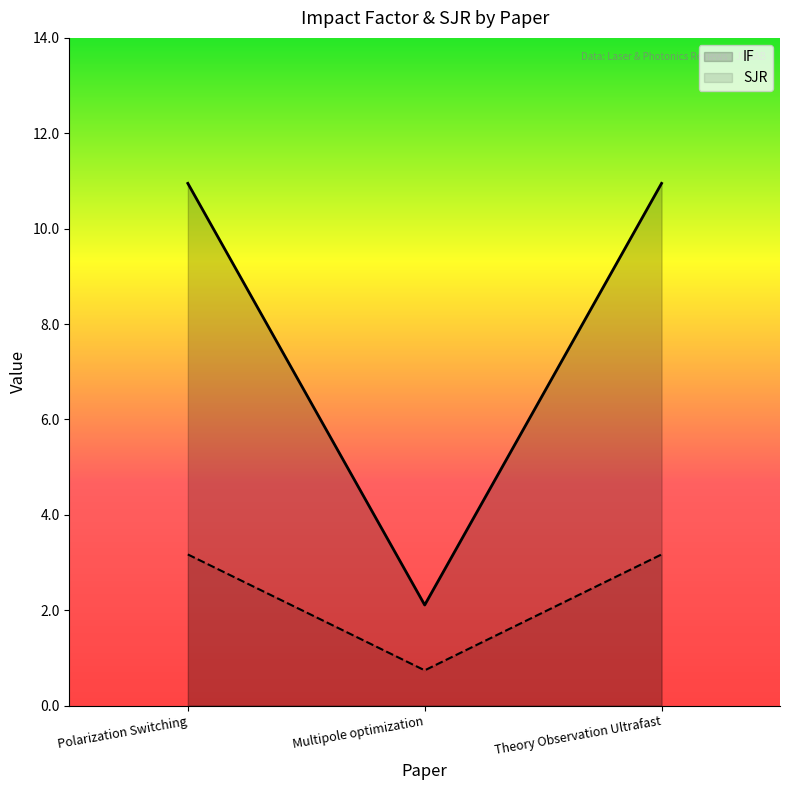

What is the value of the IF point at the 2nd from the left?

2.1